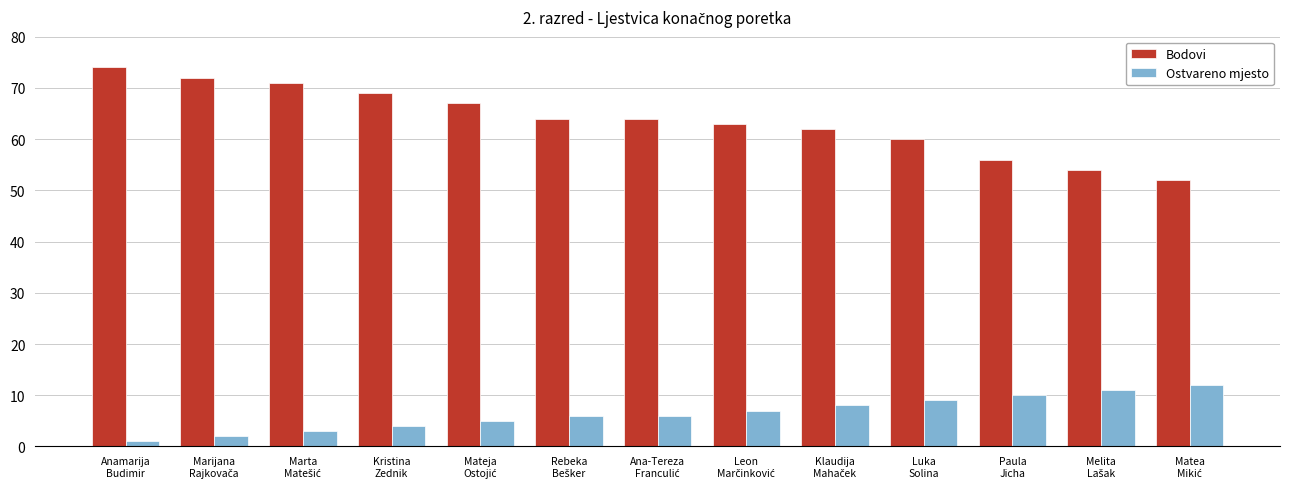

Which series has the widest spread of values?

Bodovi